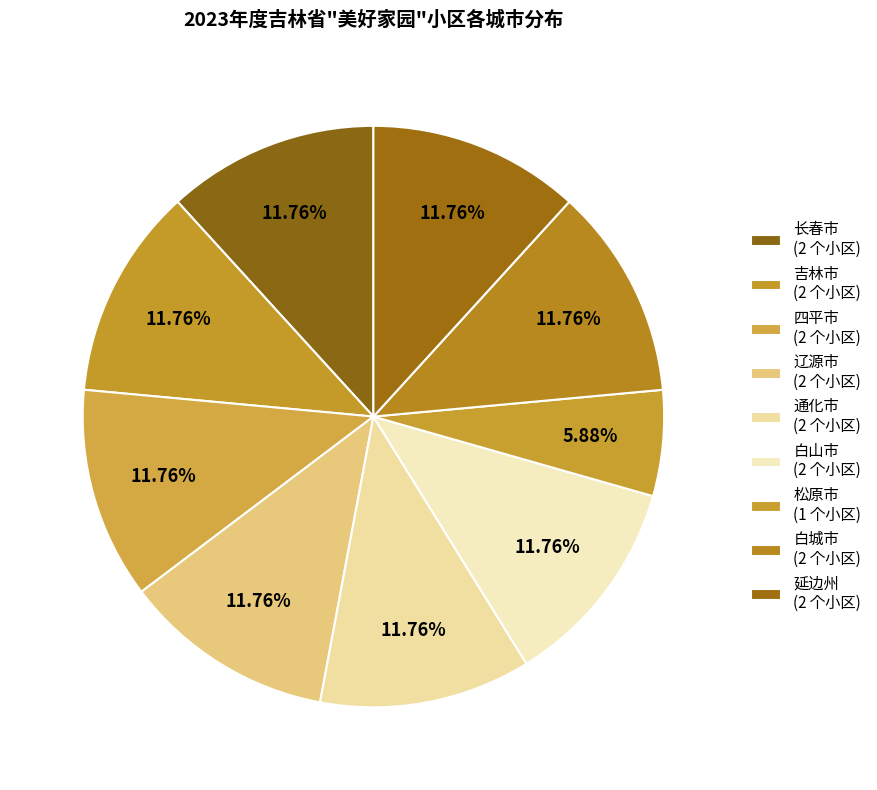

Which category has the smallest portion of the pie?

松原市